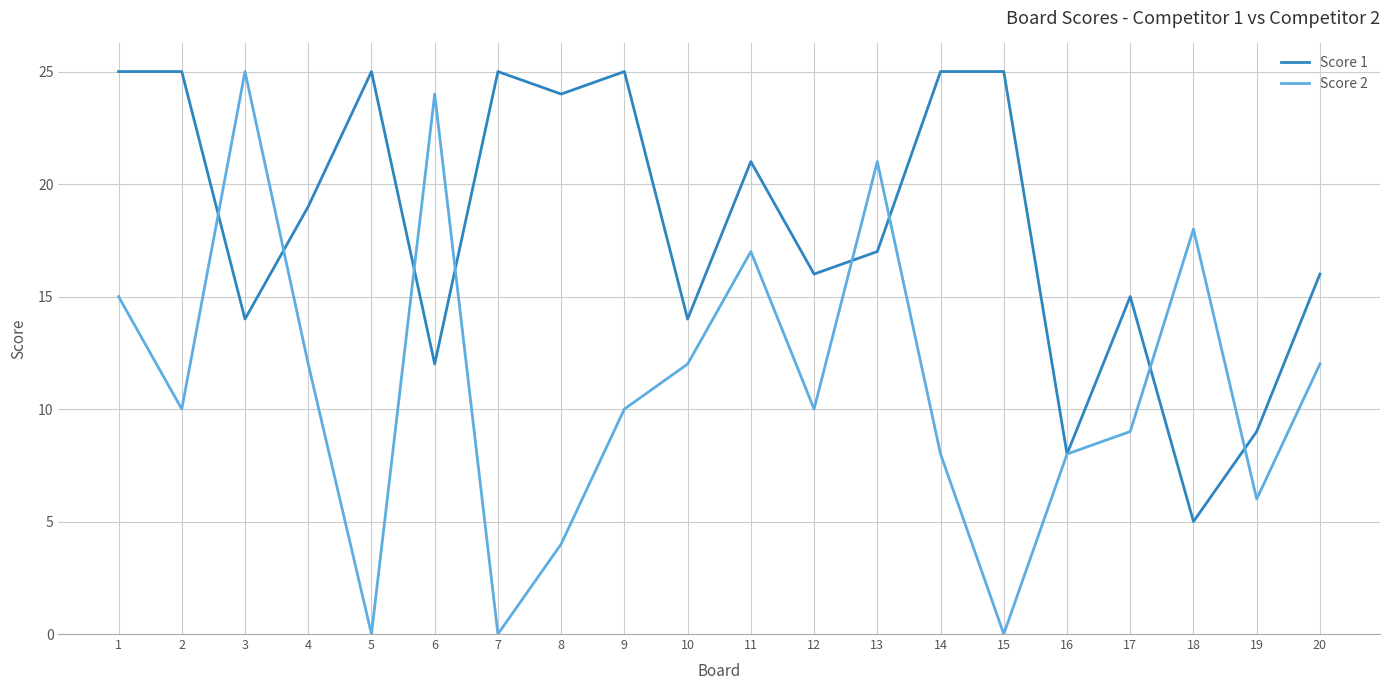

What are all the series names shown in the legend?

Score 1, Score 2